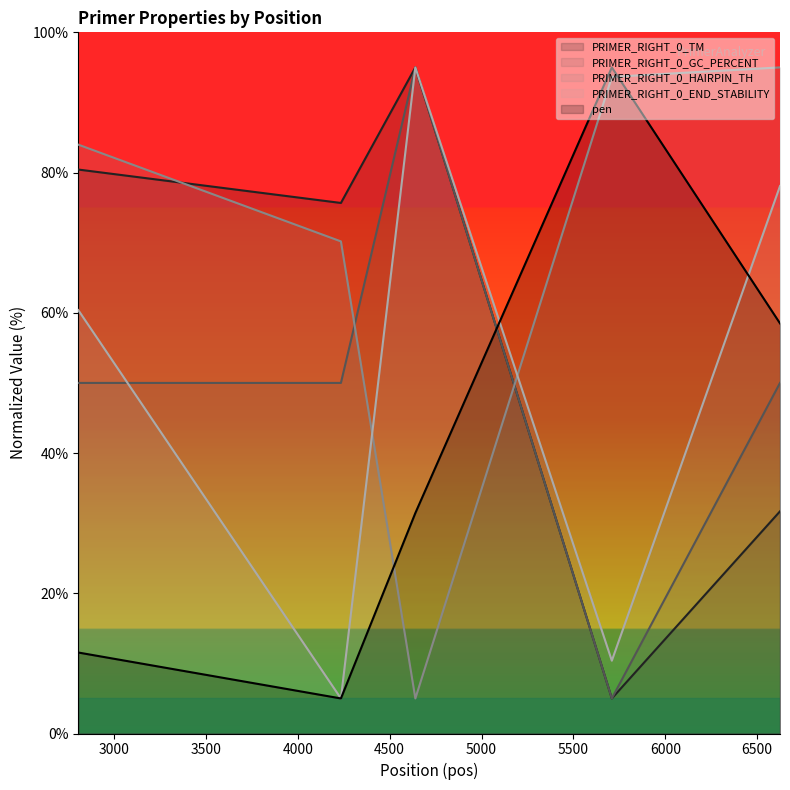

How many interior local peaks does the pen series have?

1